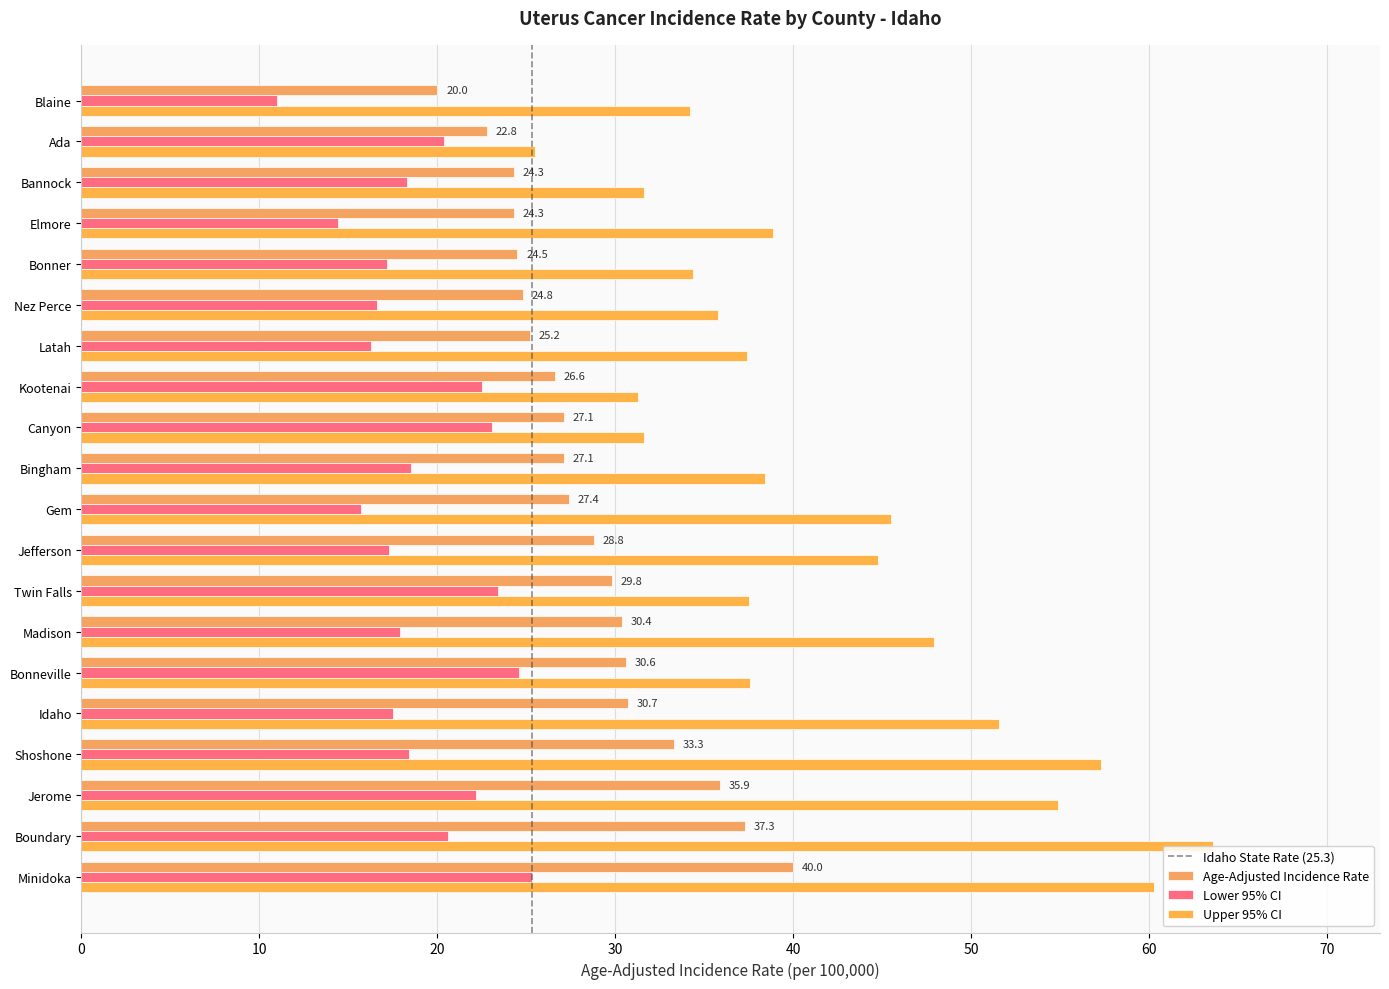

Count the number of categories in the chart.

20